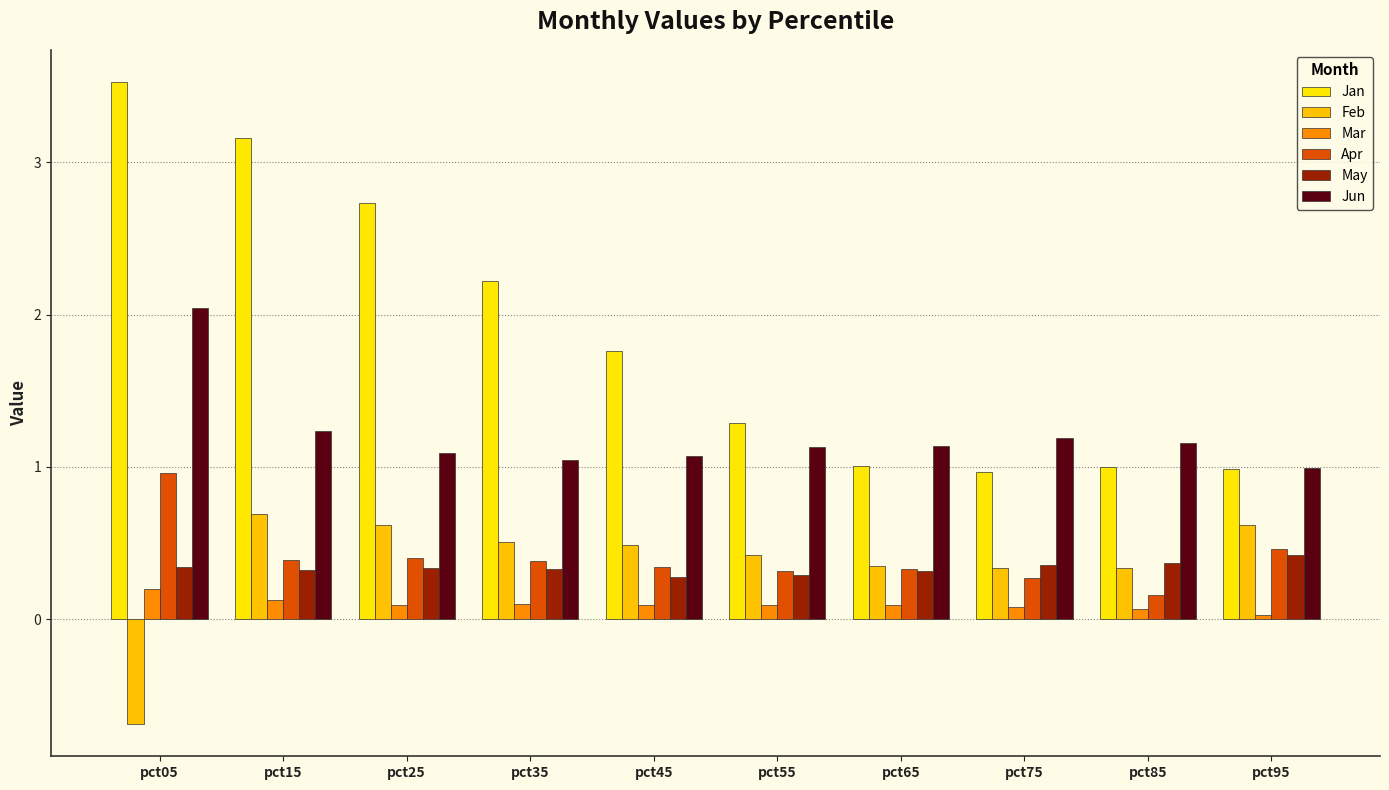

At which label is Mar closest to 0?

pct95